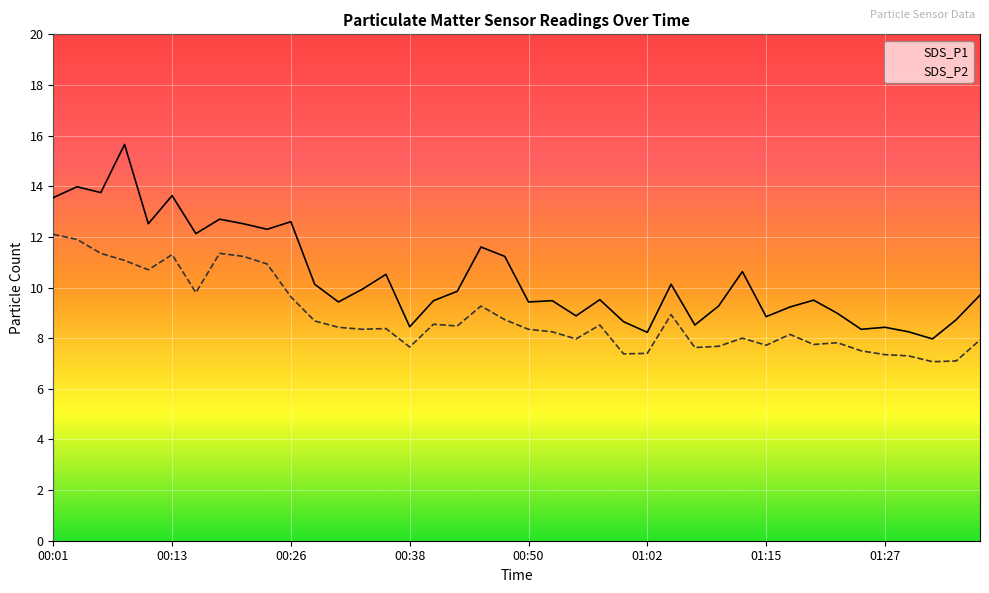

Which label corresponds to the largest value in the chart?

00:08